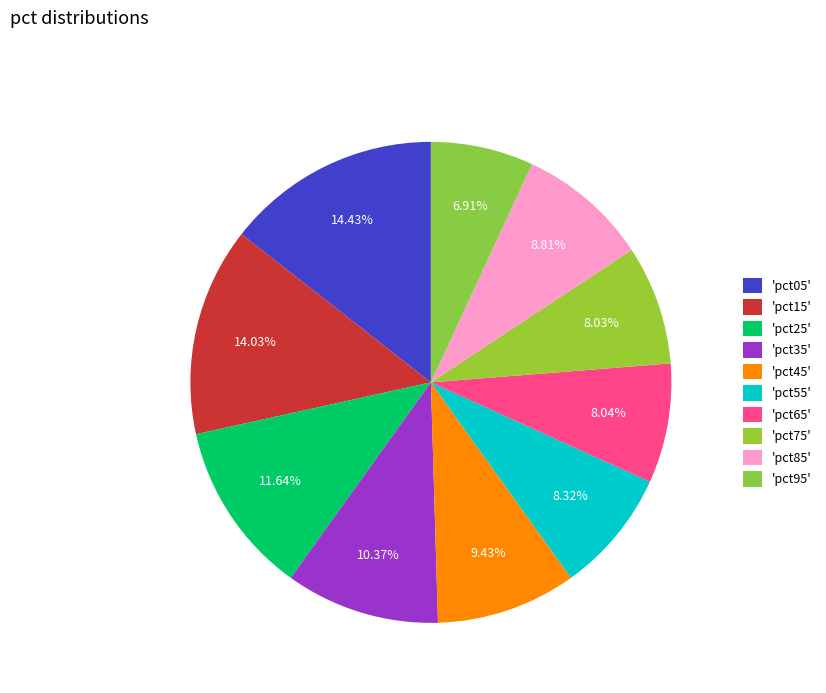

Which category has the biggest portion of the pie?

pct05